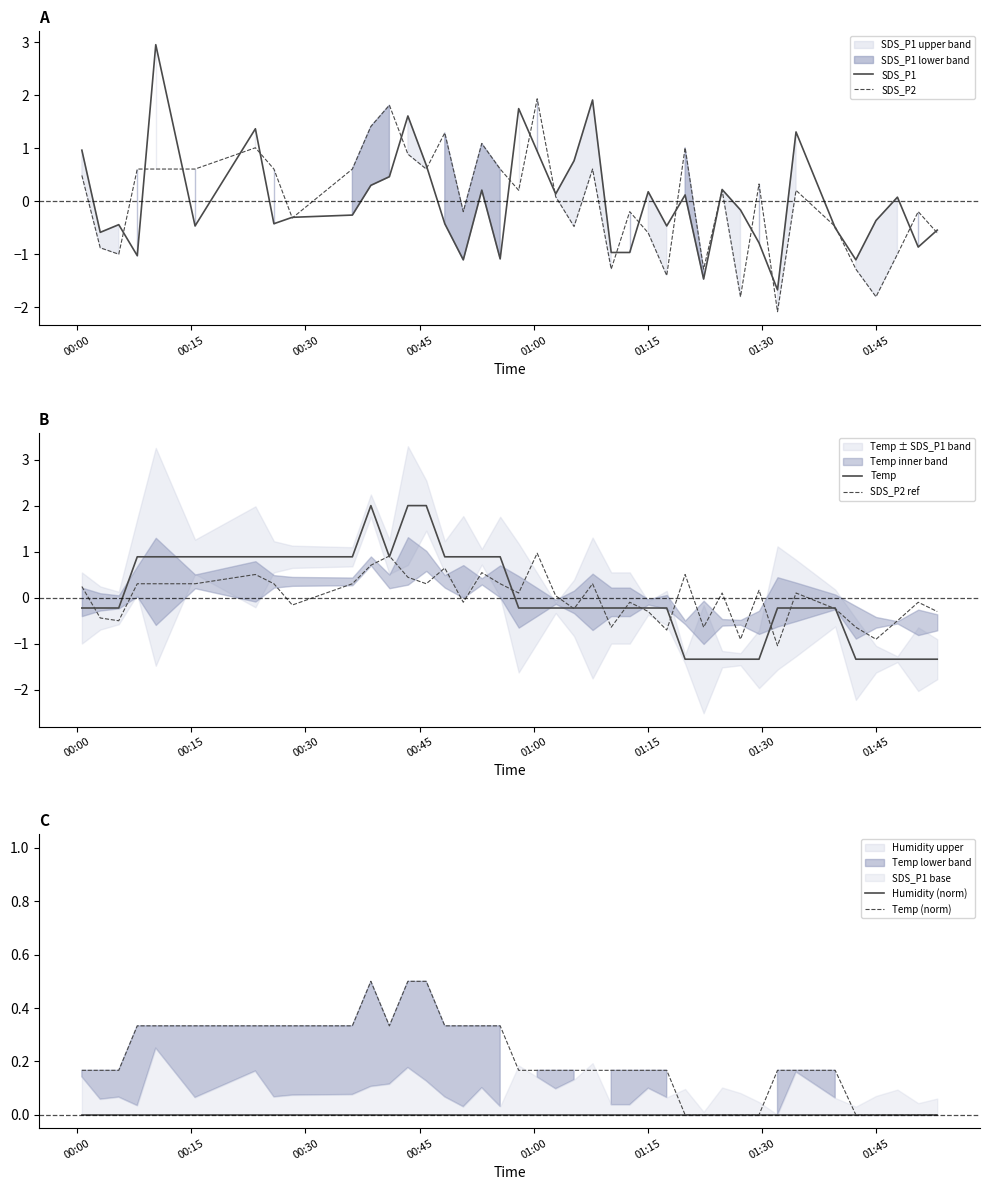

What is the lowest value of the Temp series?

-1.3